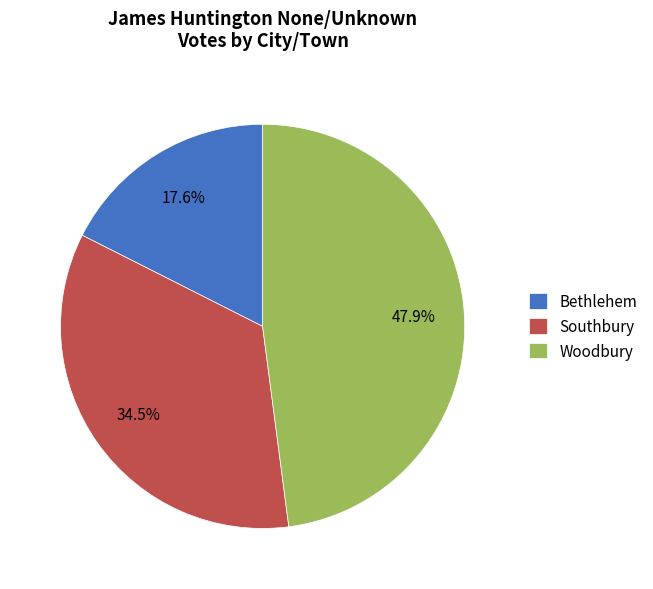

Which has a higher value, Woodbury or Bethlehem?

Woodbury